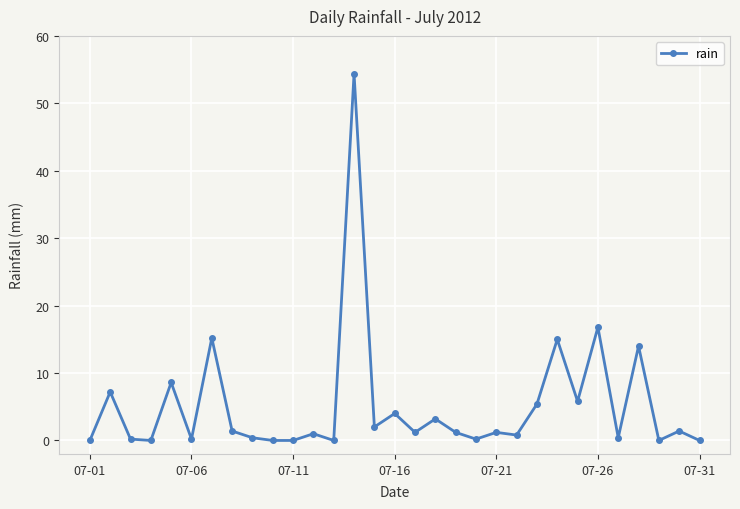

How many series are shown in this chart?

1